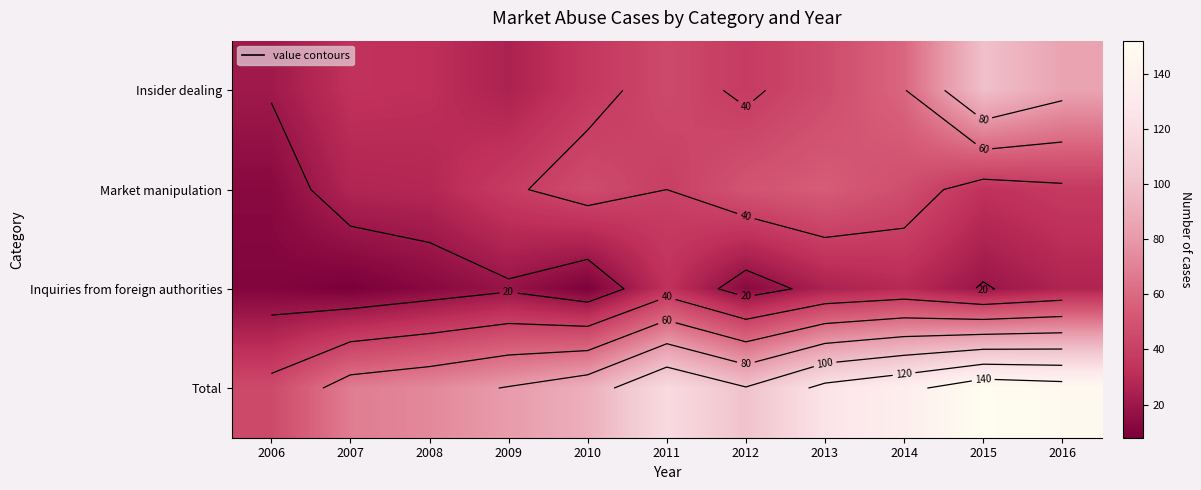

What is the average value of the Market manipulation series?

38